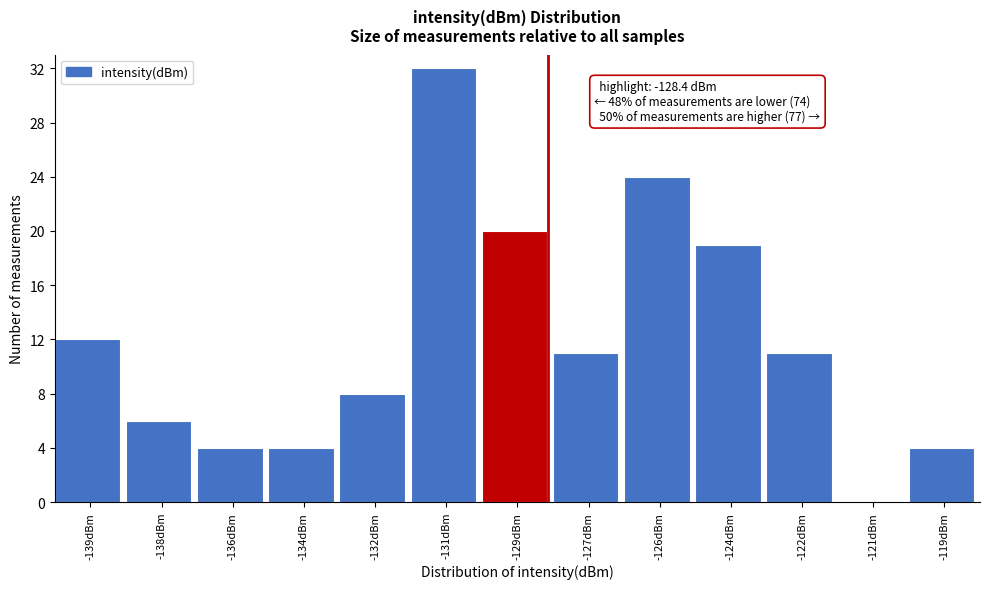

Reading right to left, extract all data points from this chart.

-119dBm=4	-121dBm=0	-122dBm=11	-124dBm=19	-126dBm=24	-127dBm=11	-129dBm=20	-131dBm=32	-132dBm=8	-134dBm=4	-136dBm=4	-138dBm=6	-139dBm=12